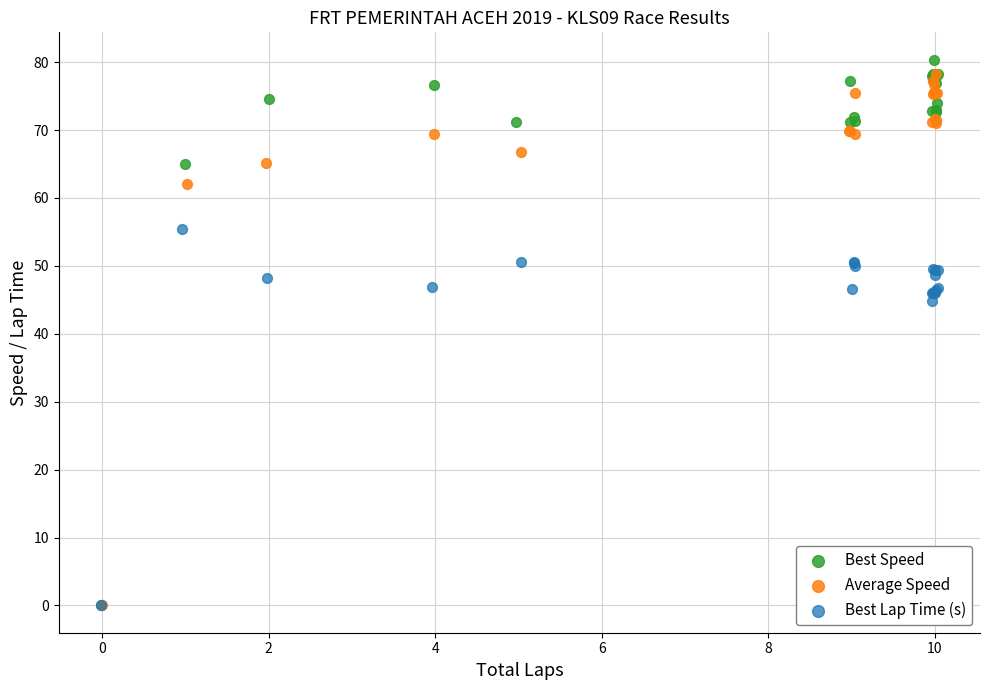

What are all the series names shown in the legend?

Best Speed, Average Speed, Best Lap Time (s)